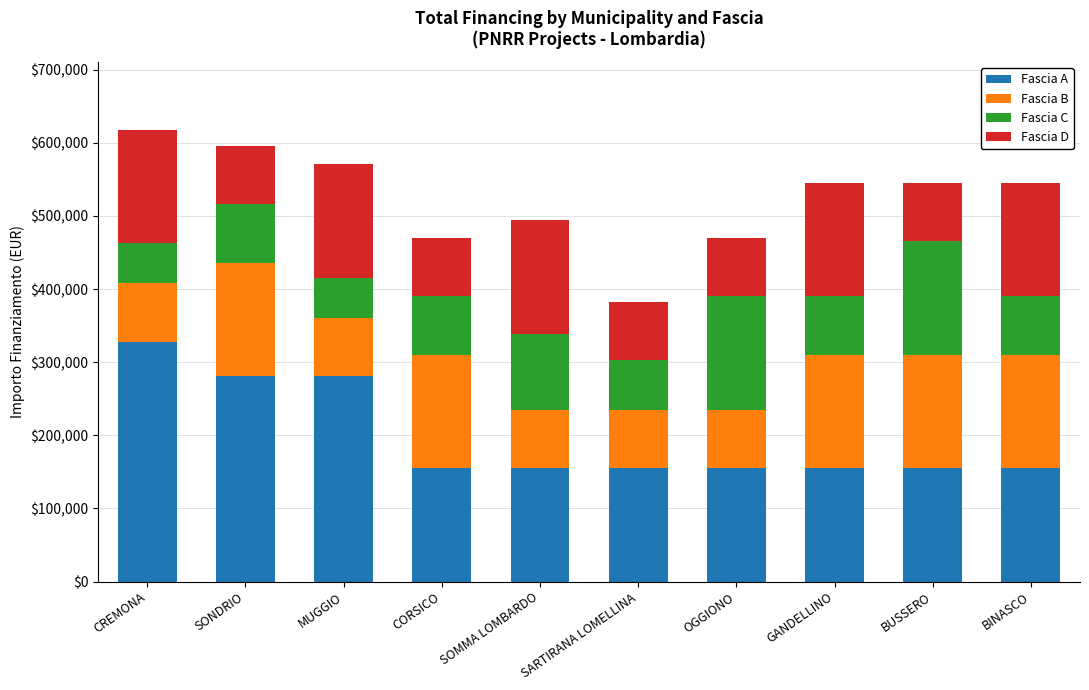

What is the total value across all series at CORSICO?

470312